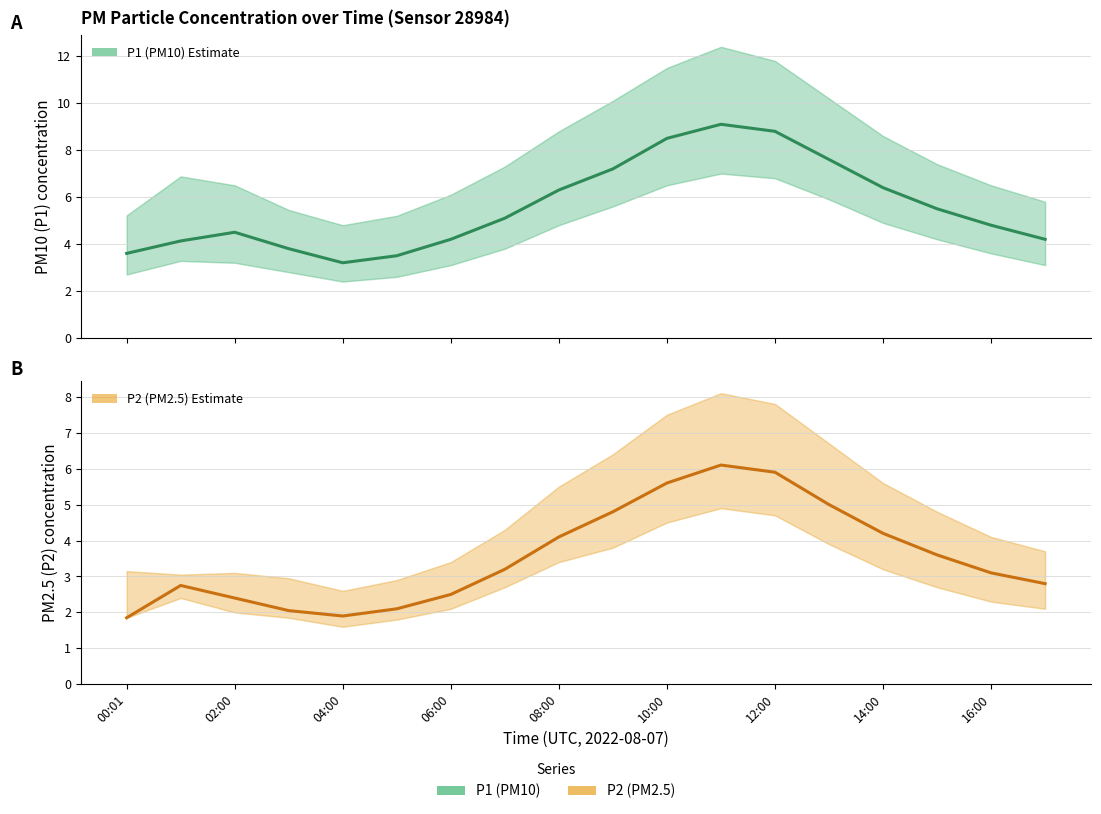

Reading left to right, what are all the values shown in this chart?

P1 (PM10): 3.6	4.1	4.5	3.8	3.2	3.5	4.2	5.1	6.3	7.2	8.5	9.1	8.8	7.6	6.4	5.5	4.8	4.2
P2 (PM2.5): 1.9	2.8	2.4	2.0	1.9	2.1	2.5	3.2	4.1	4.8	5.6	6.1	5.9	5.0	4.2	3.6	3.1	2.8